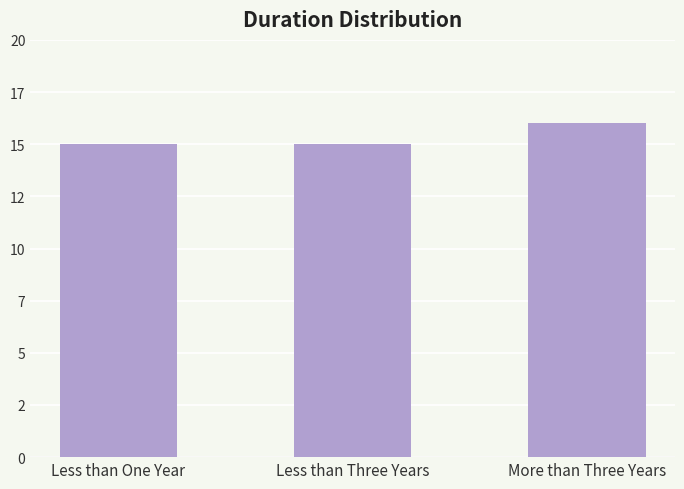

At which category does the chart reach its minimum across all series?

Less than One Year